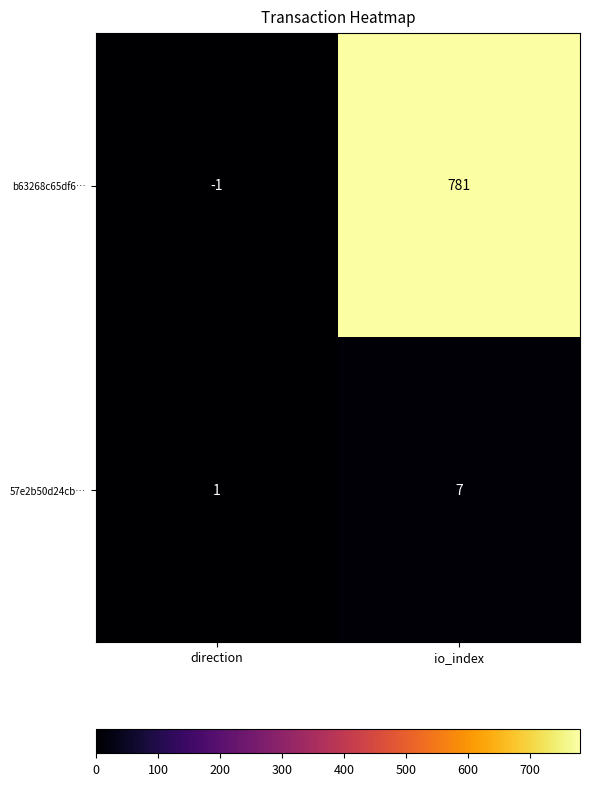

At how many categories does at least one series exceed 98?

1